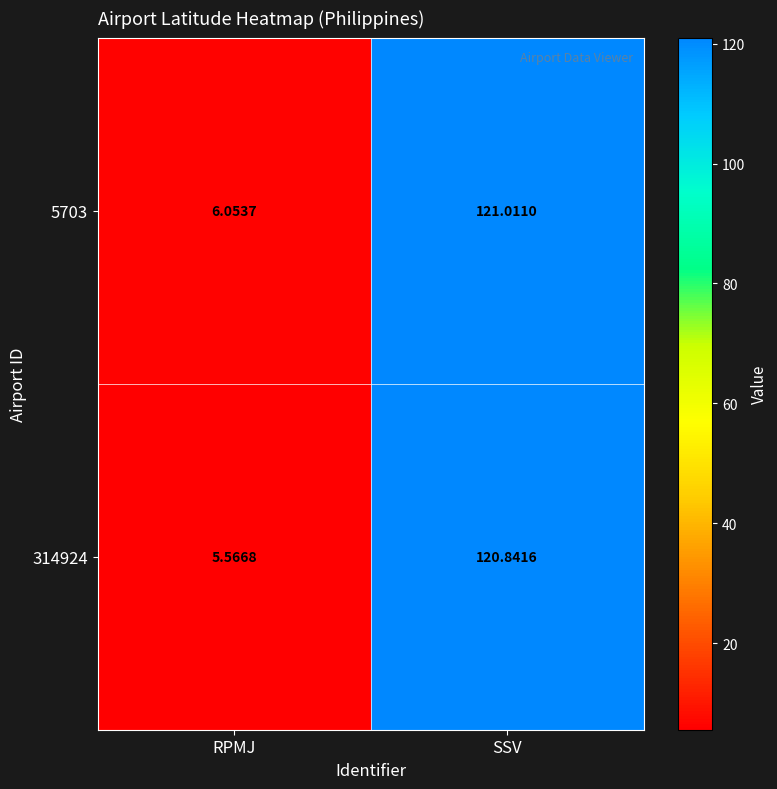

At which category does the chart reach its peak across all series?

SSV